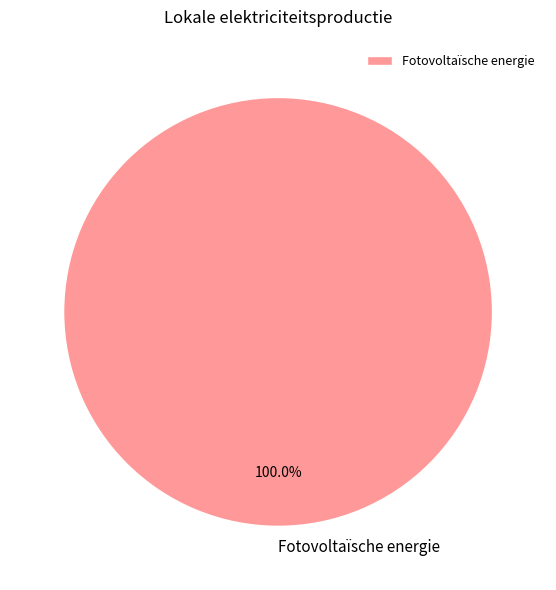

Does any single category account for the majority?

Yes